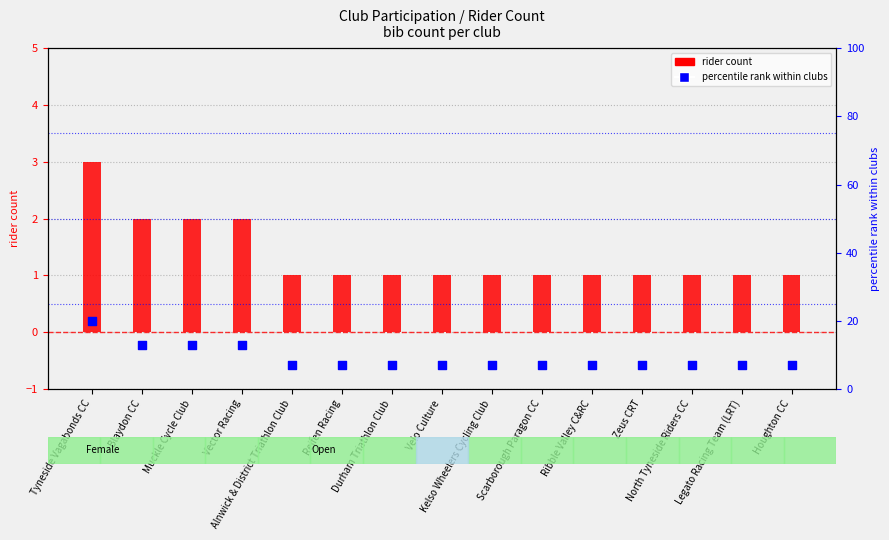

Which series has the largest total across all categories?

percentile rank within clubs